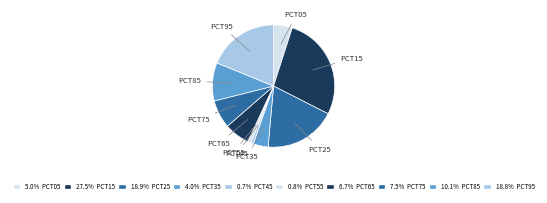

Rank the categories by value from lowest to highest.

pct45, pct55, pct35, pct05, pct65, pct75, pct85, pct95, pct25, pct15